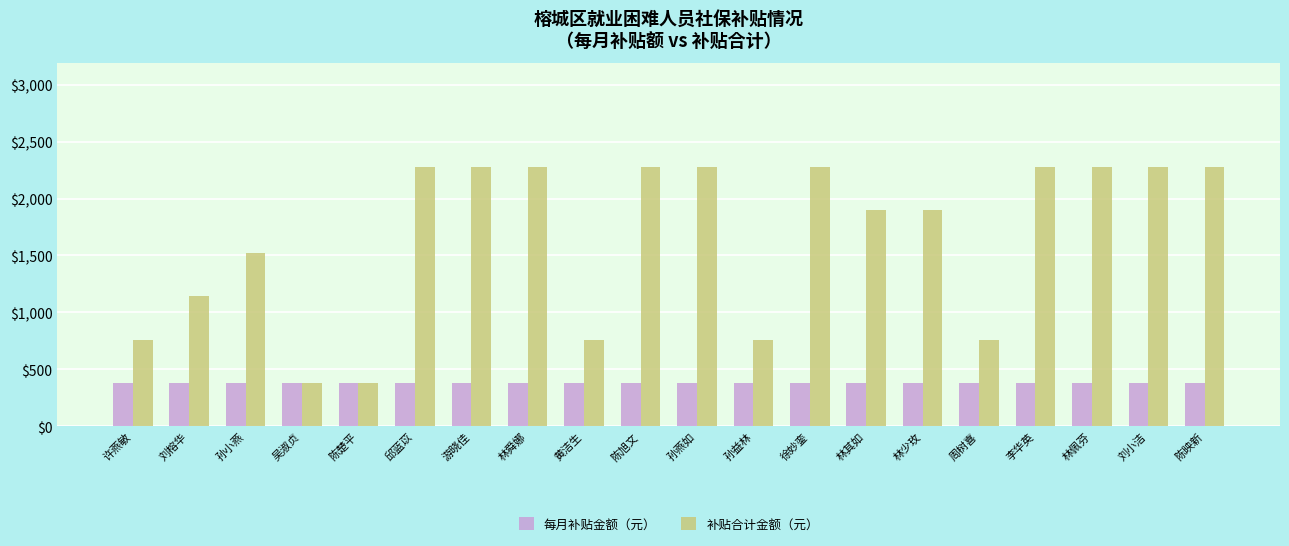

Which series has the largest total across all categories?

补贴合计金额（元）